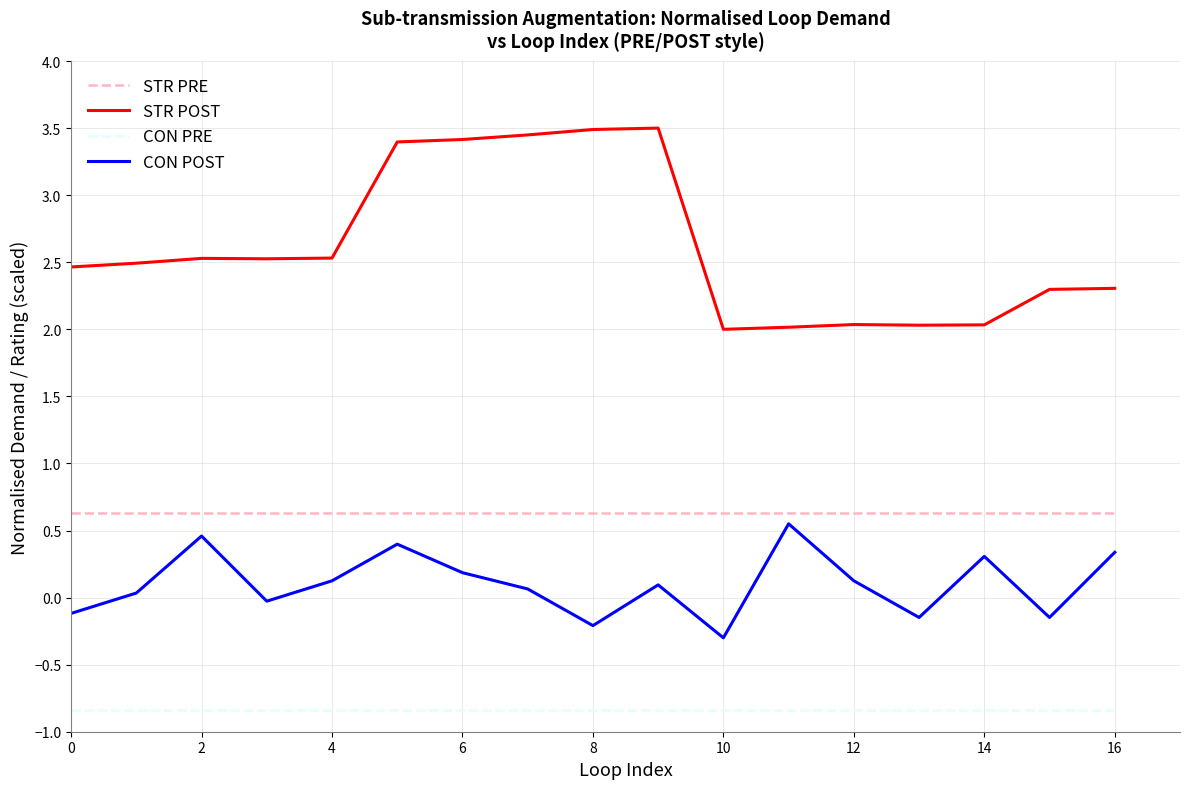

Which series has the largest range (max minus min)?

STR POST